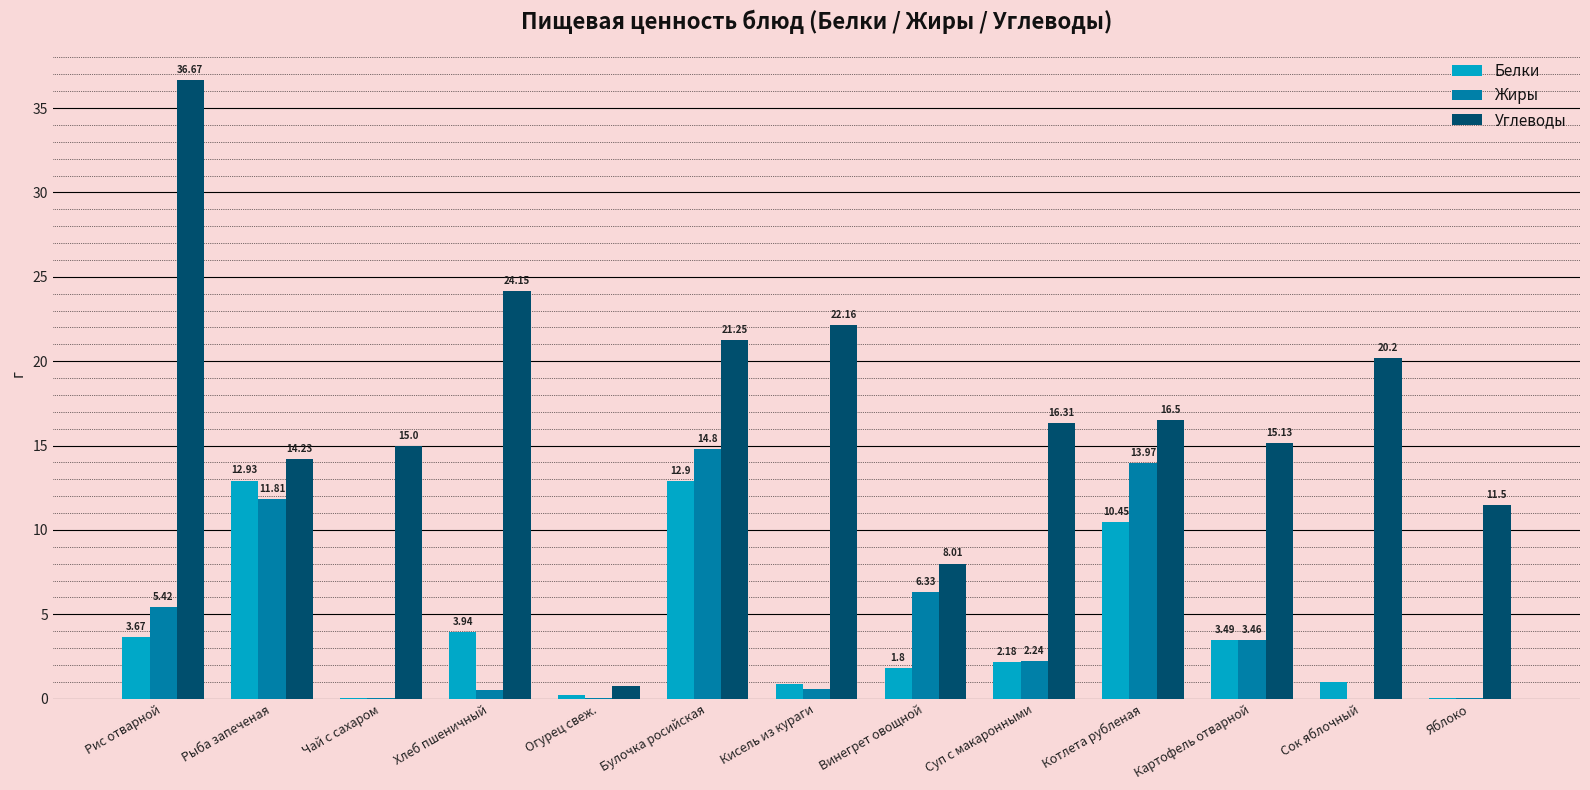

What is the sum of the Углеводы values at Кисель из кураги and Винегрет овощной?

30.2